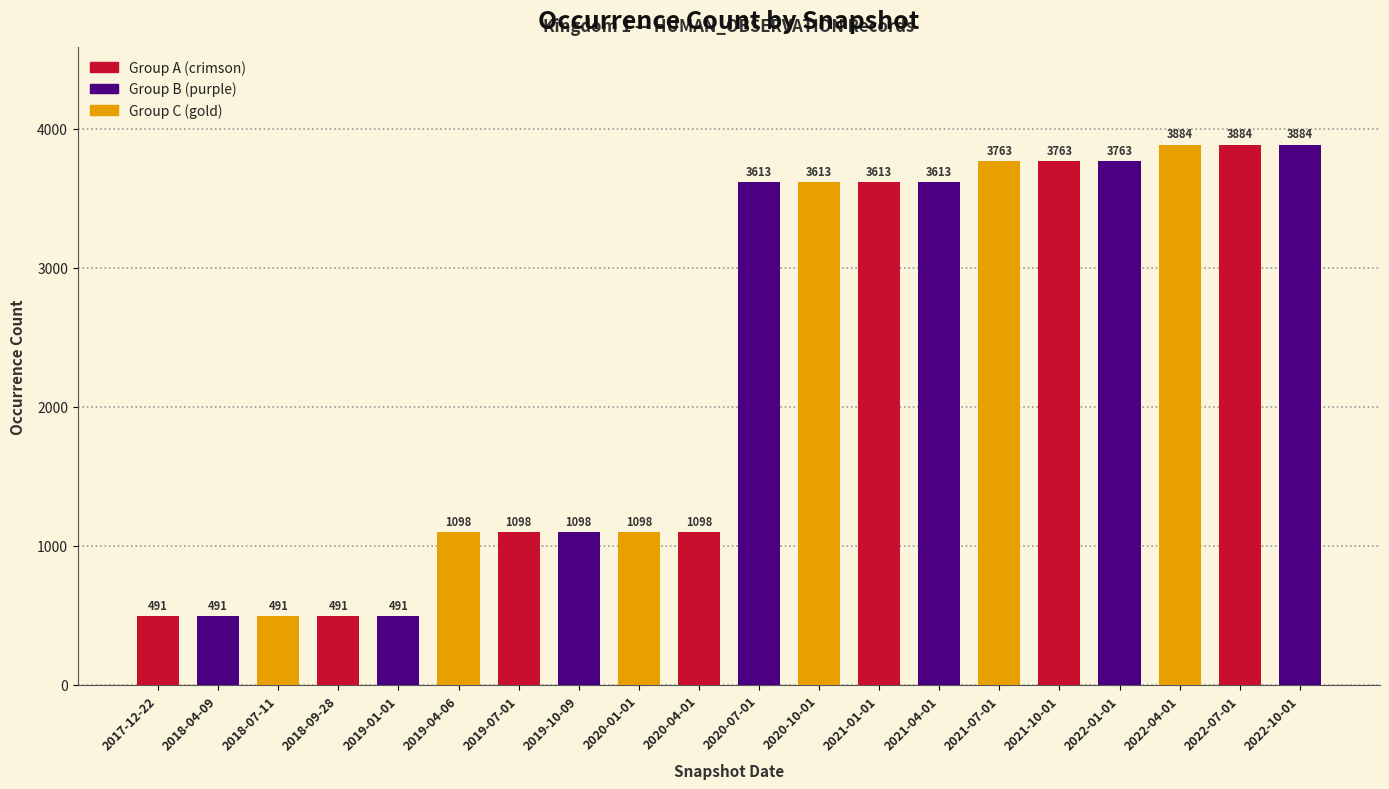

Approximately how many times larger is the value at 2019-10-09 compared to 2021-04-01?

0.3